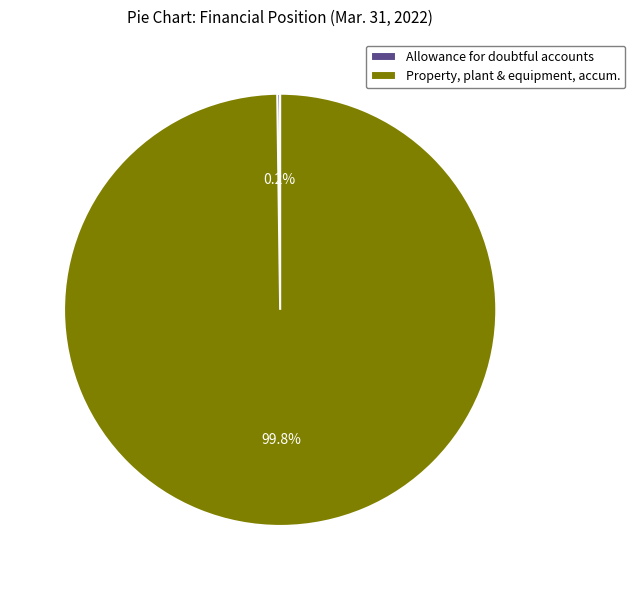

What percentage is NOT represented by Property, plant & equipment, accum.?

0.2%